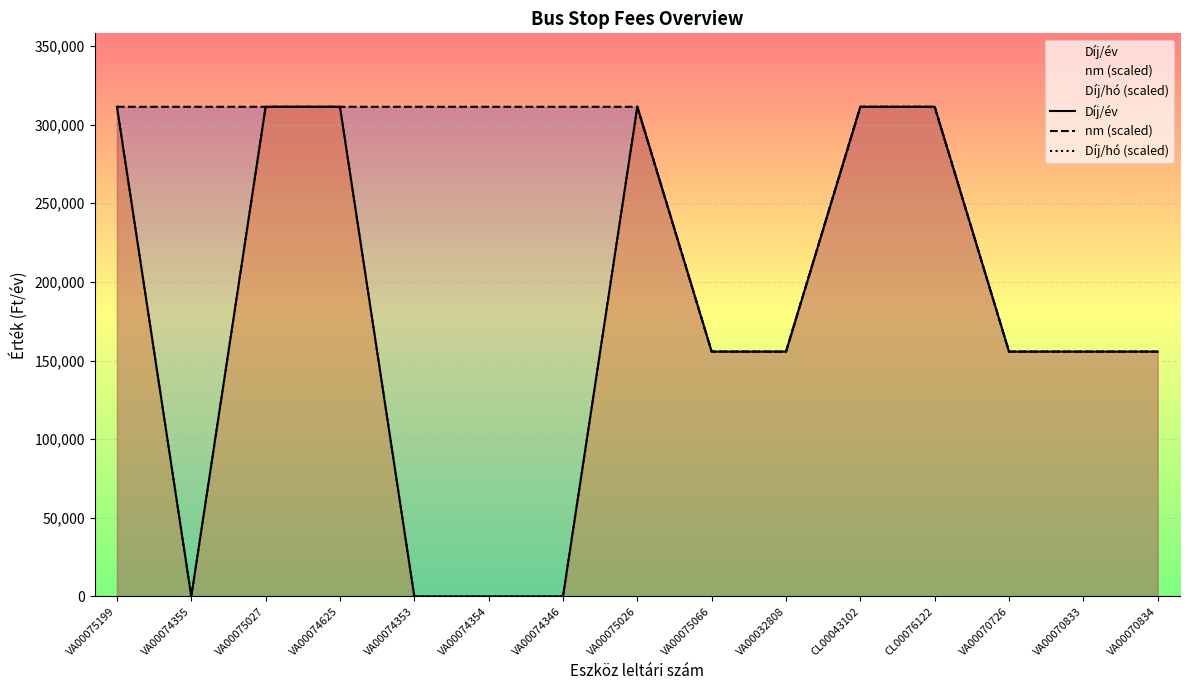

Where is Díj/hó (scaled) nearest to the value 155664?

VA00075066